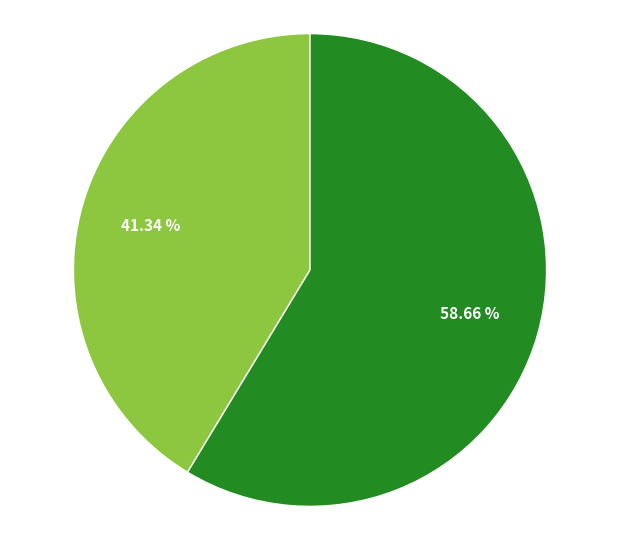

How many segments does this pie chart have?

2